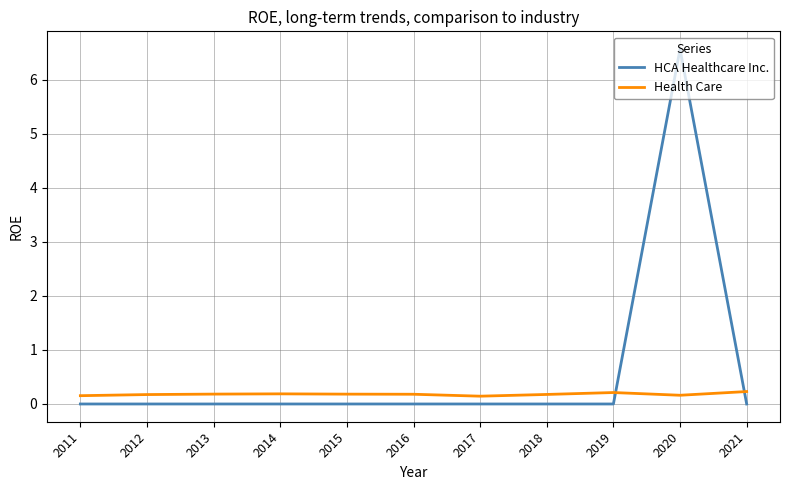

True or false: Health Care has a value of 0.2 at 2020.

True